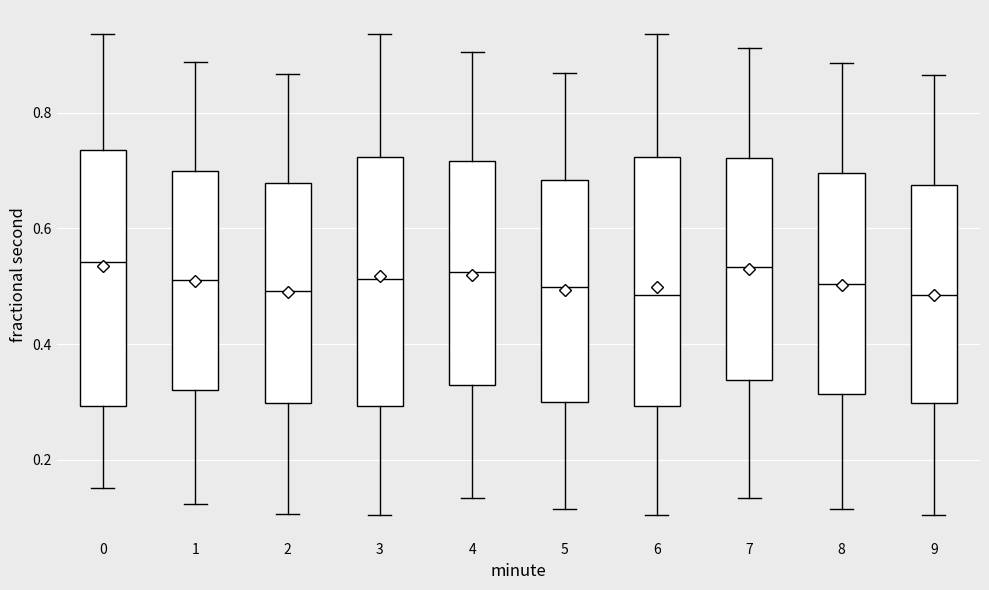

Reading left to right, read every box against the y-axis: the position of its median line, the range the box covers, and the ends of its whiskers. The values are not printed on the chart, so give them approximately, as read against the axis.

0: median 0.54, box 0.30 to 0.74, whiskers 0.16 to 0.94
1: median 0.52, box 0.32 to 0.70, whiskers 0.12 to 0.88
2: median 0.50, box 0.30 to 0.68, whiskers 0.10 to 0.86
3: median 0.52, box 0.30 to 0.72, whiskers 0.10 to 0.94
4: median 0.52, box 0.32 to 0.72, whiskers 0.14 to 0.90
5: median 0.50, box 0.30 to 0.68, whiskers 0.12 to 0.86
6: median 0.48, box 0.30 to 0.72, whiskers 0.10 to 0.94
7: median 0.54, box 0.34 to 0.72, whiskers 0.14 to 0.92
8: median 0.50, box 0.32 to 0.70, whiskers 0.12 to 0.88
9: median 0.48, box 0.30 to 0.68, whiskers 0.10 to 0.86